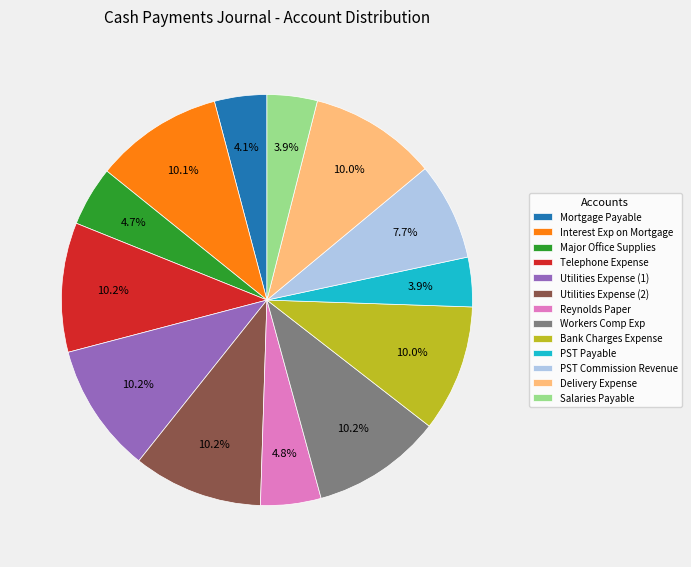

Is it true that Utilities Expense (1) is 10% of the pie?

True